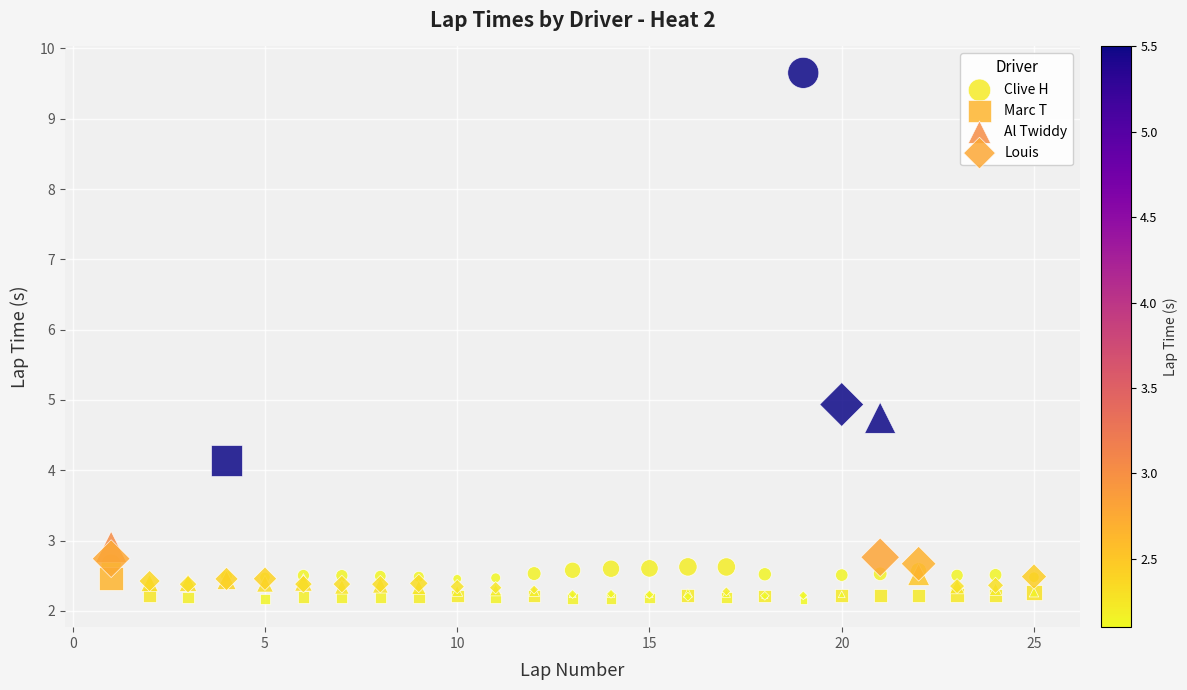

In the Clive H series, what Y value is closest to 6?

2.7